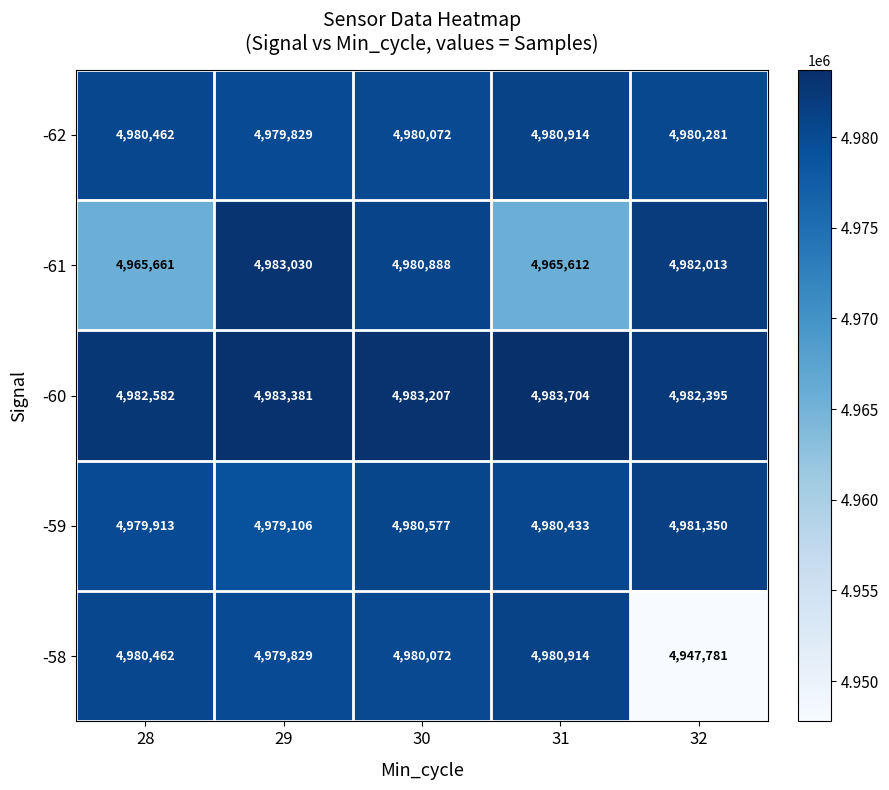

What is the total value across all series at 31?

24891577